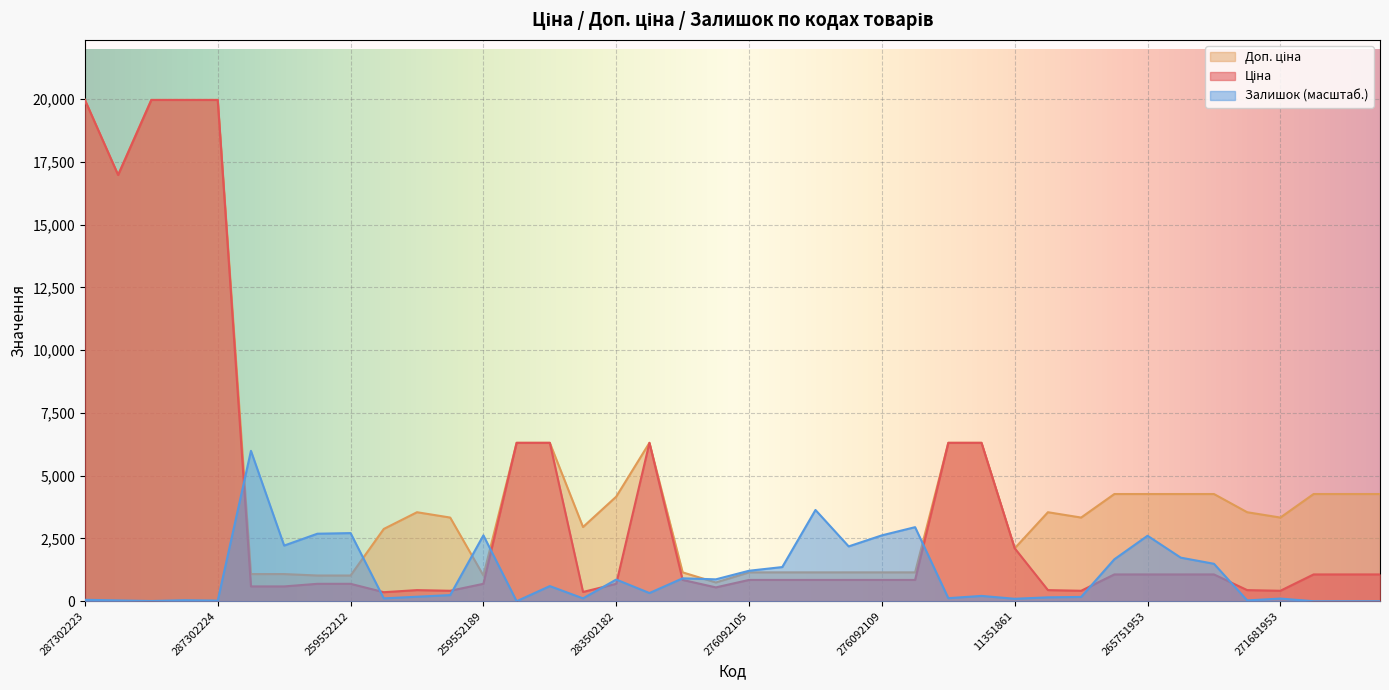

Reading left to right, extract all data points from this chart.

Ціна: 19964.2	16976.3	19964.2	19964.2	19964.2	589.9	589.9	693.7	693.7	359.9	443.1	416.6	693.7	6308.8	6308.8	369.5	694.3	6308.8	848.4	551.5	848.4	848.4	848.4	848.4	848.4	848.4	6308.8	6308.8	2108.4	443.1	416.6	1067.3	1067.3	1067.3	1067.3	443.1	416.6	1067.3	1067.3	1067.3
Доп. ціна: 19964.2	16976.3	19964.2	19964.2	19964.2	1081.7	1081.7	1024.6	1024.6	2878.8	3545.0	3332.5	1024.6	6308.8	6308.8	2955.8	4165.6	6308.8	1149.7	747.0	1149.7	1149.7	1149.7	1149.7	1149.7	1149.7	6308.8	6308.8	2108.0	3545.0	3332.5	4269.4	4269.4	4269.4	4269.4	3545.0	3332.5	4269.4	4269.4	4269.4
Залишок: 57.0	32.6	8.1	40.7	24.4	5989.3	2216.4	2689.1	2713.5	114.1	179.3	244.5	2623.9	0.0	603.0	114.1	863.8	325.9	912.6	871.9	1214.1	1360.8	3634.3	2183.8	2623.9	2949.8	122.2	211.9	97.8	154.8	171.1	1670.5	2607.6	1735.7	1491.2	32.6	105.9	0.0	0.0	0.0